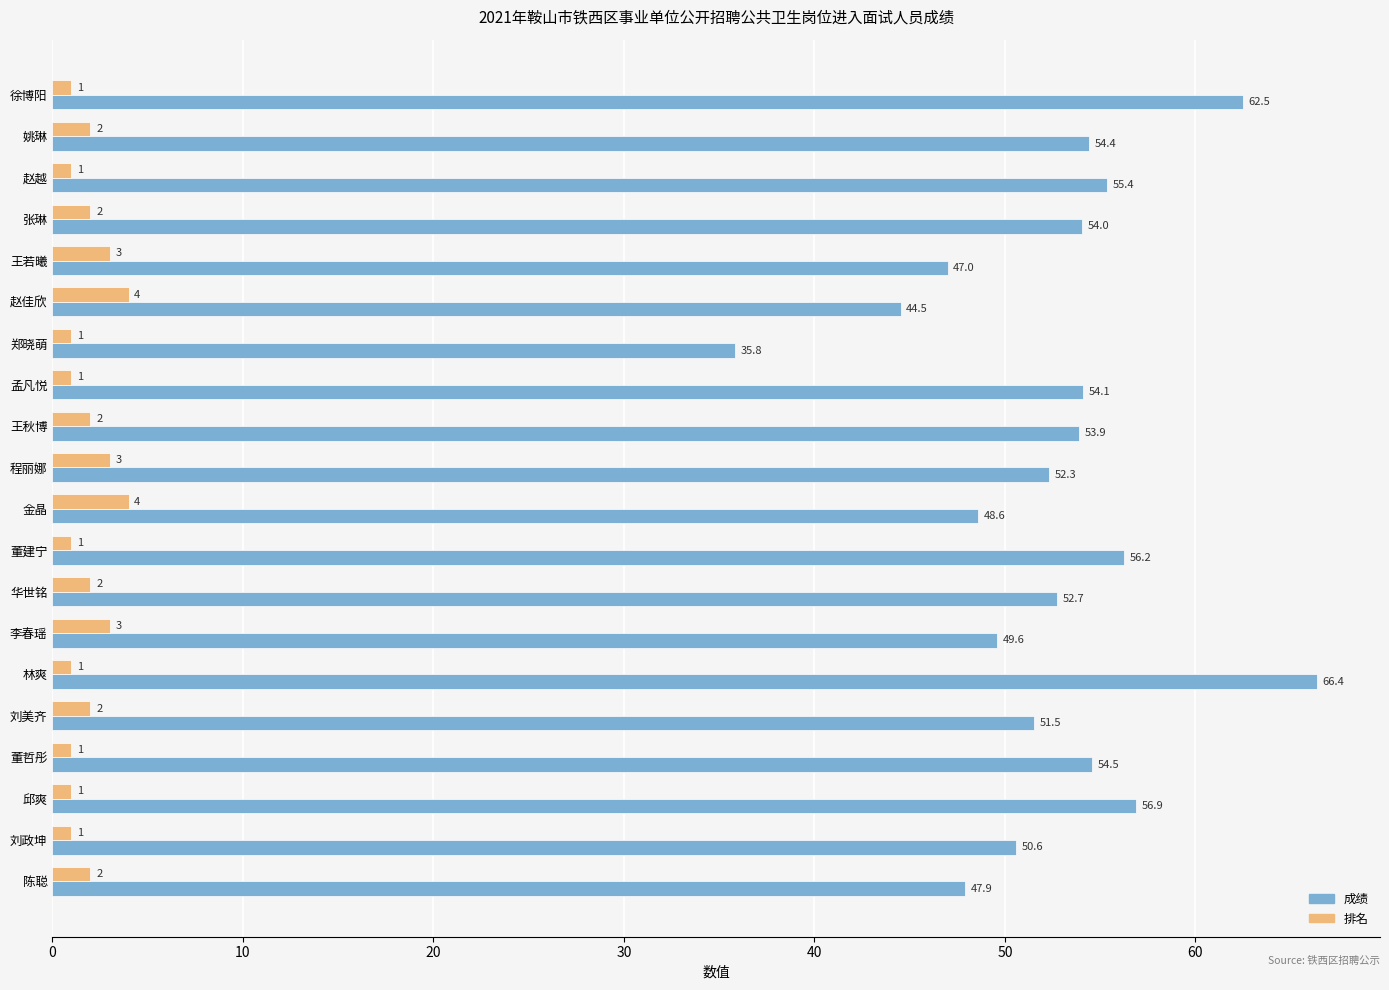

What is the sum of all 成绩 values?

1049.0